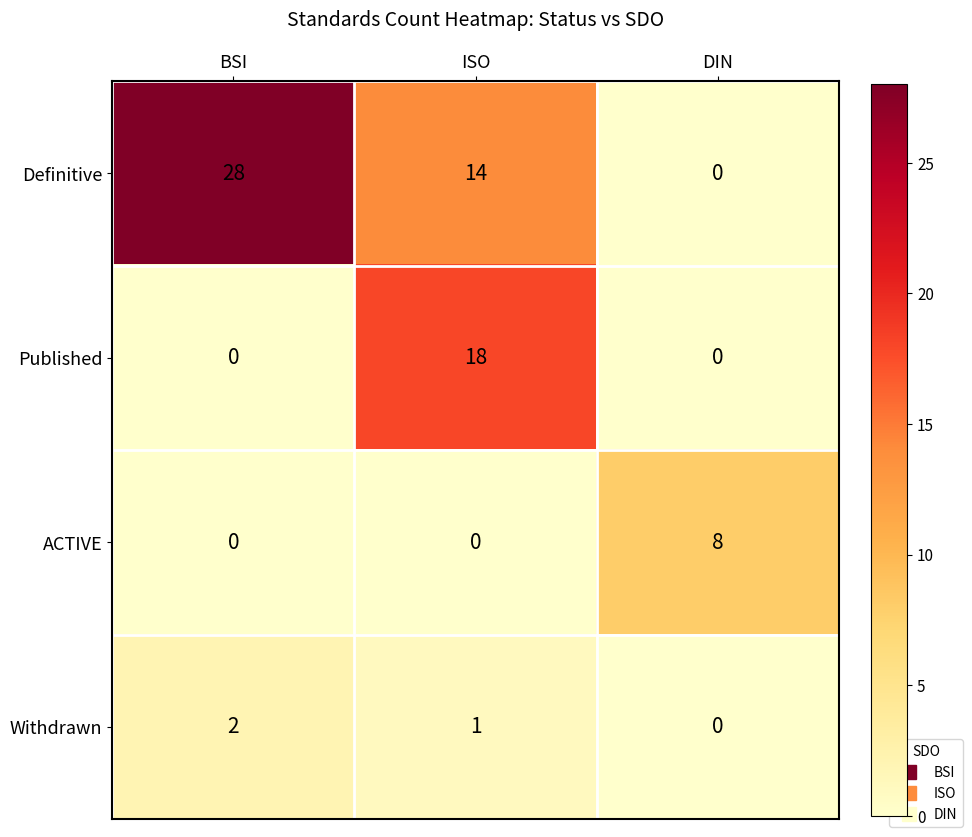

What is the spread (max minus min) of values at ISO?

18